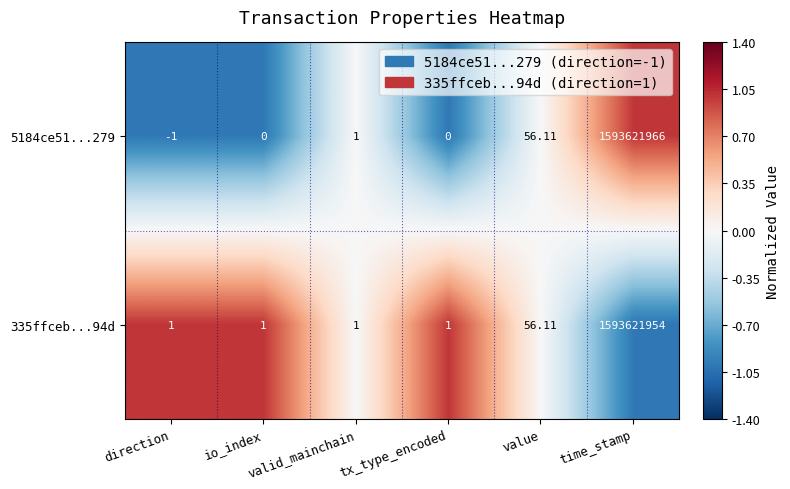

Which label corresponds to the largest value in the chart?

time_stamp